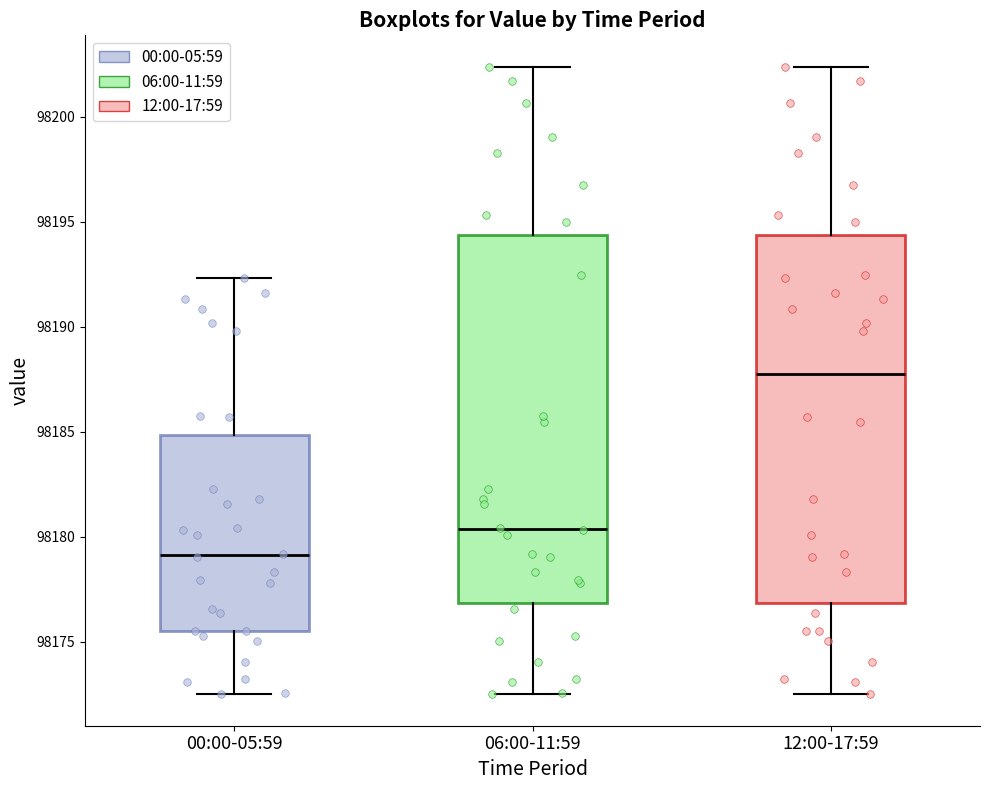

Reading left to right, transcribe this box plot: for each box, give where its median line is, the range the box spans, and where its two whiskers end, as read against the y-axis. The values are not printed on the chart, so give them approximately, as read against the axis.

00:00-05:59: median 98179.0, box 98175.5 to 98185.0, whiskers 98172.5 to 98192.5
06:00-11:59: median 98180.5, box 98177.0 to 98194.5, whiskers 98172.5 to 98202.5
12:00-17:59: median 98188.0, box 98177.0 to 98194.5, whiskers 98172.5 to 98202.5